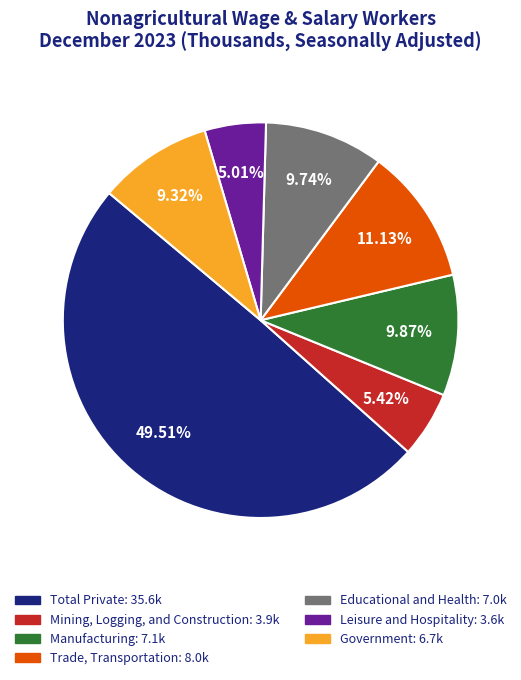

The Trade, Transportation slice represents 11% of the pie. True or false?

True